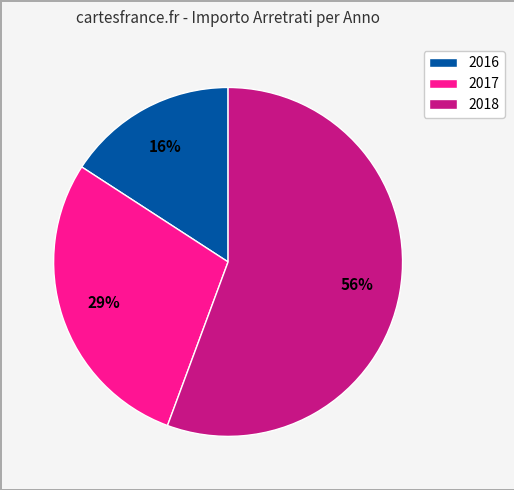

To the nearest percent, what is the difference between the largest and smallest slice percentages?

40%